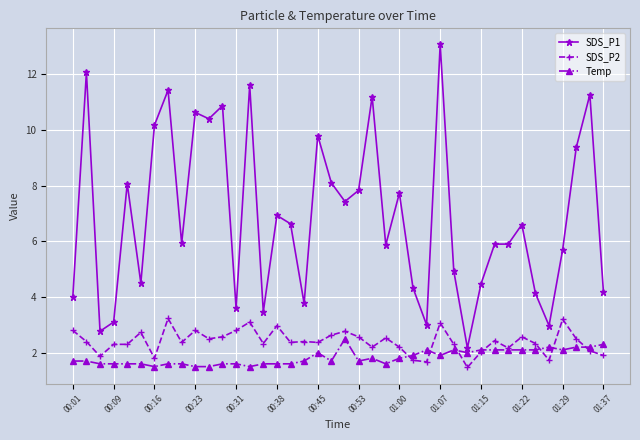

What is the minimum value shown in the chart?

1.5